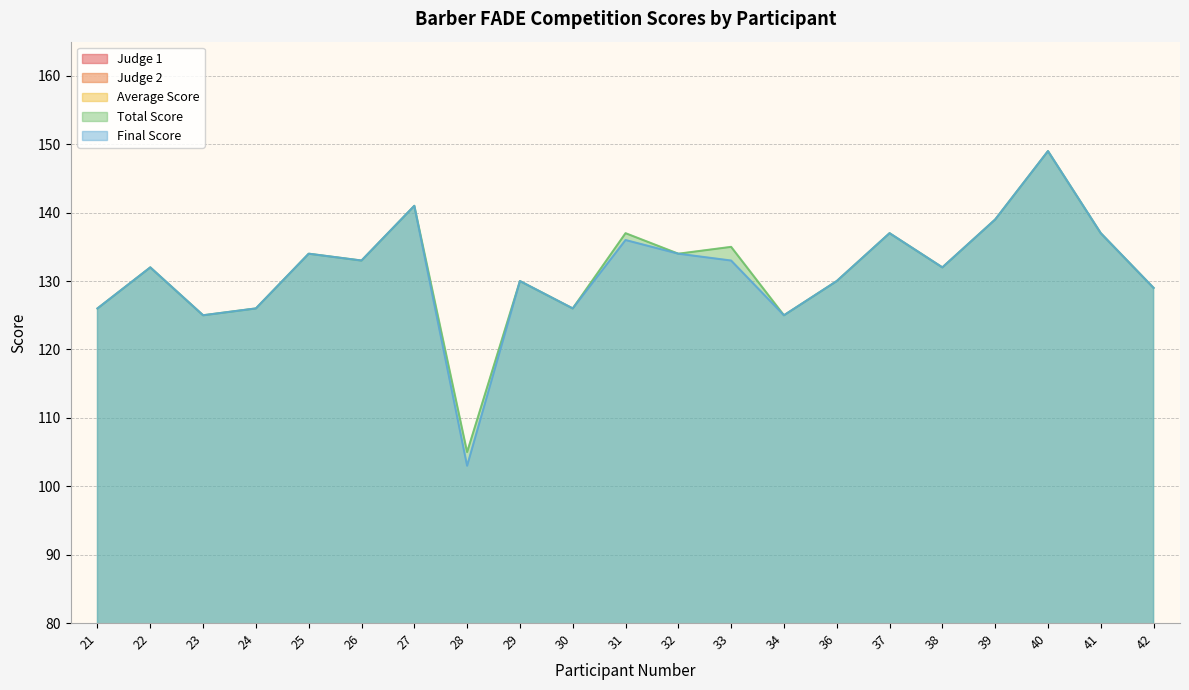

How many Judge 2 values are between 25 and 28?

17